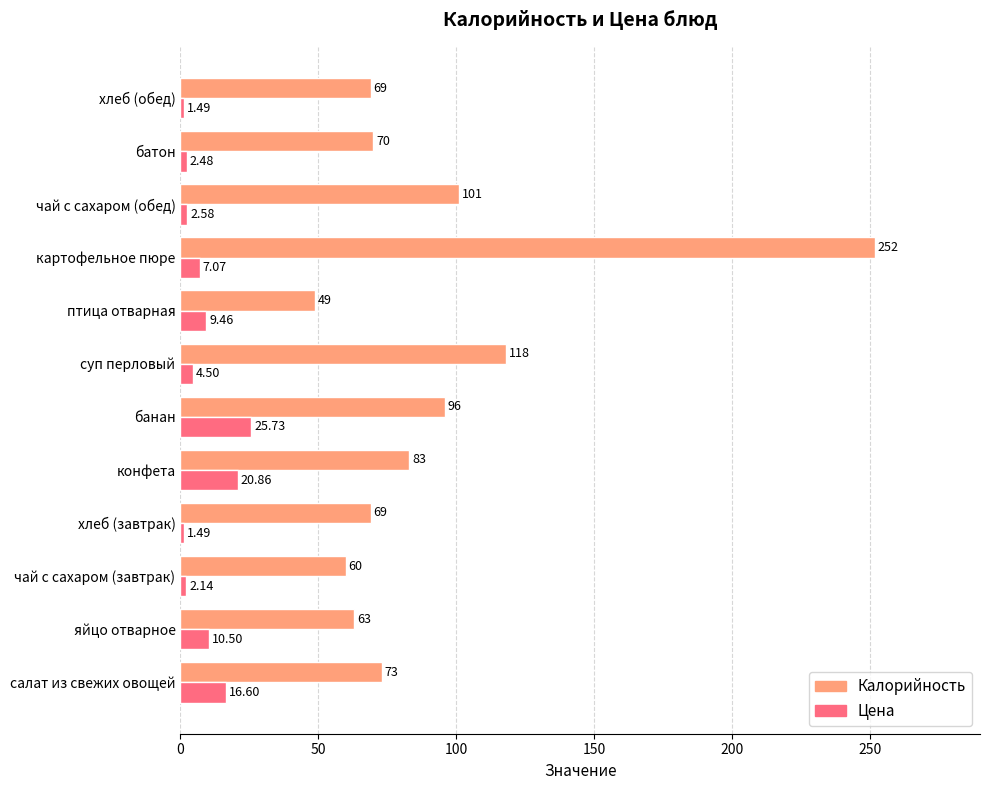

What is the difference between the second highest and second lowest values in the Цена series?

19.4